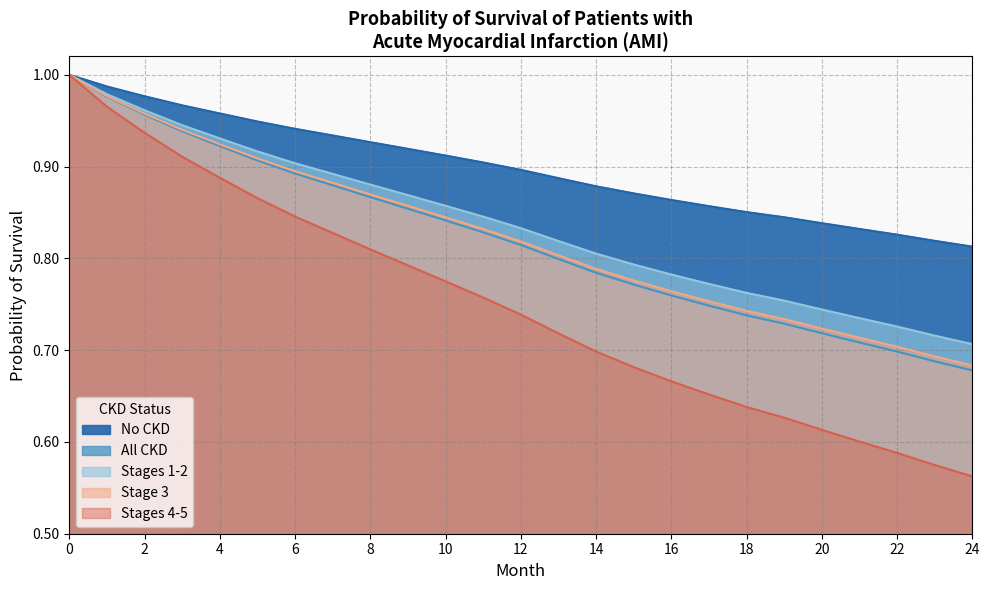

What is the greatest value displayed?

1.0